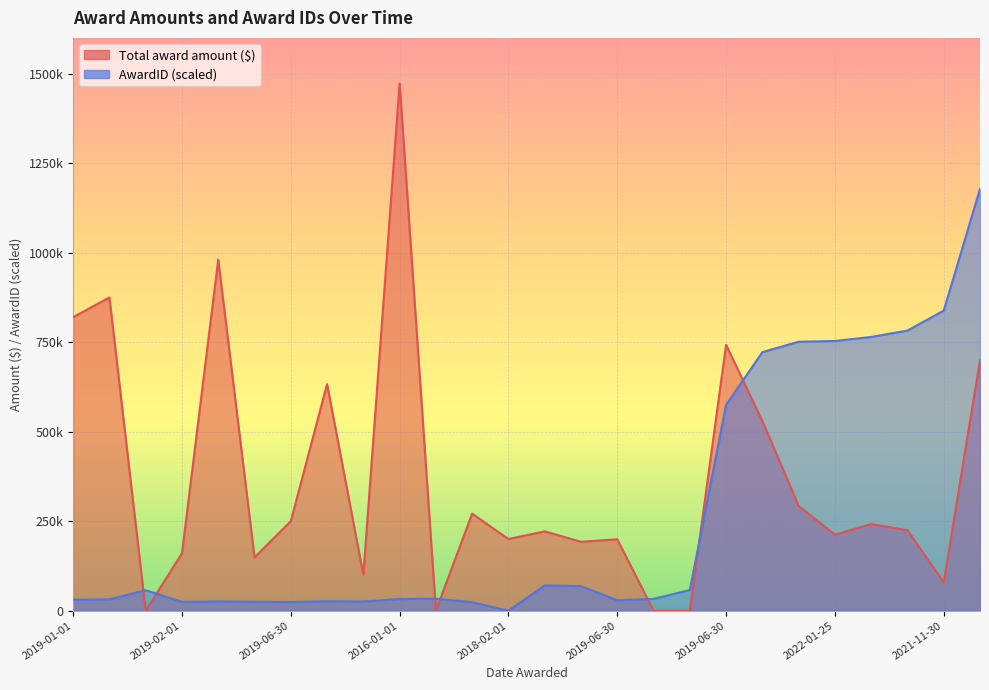

What is the maximum value for Total award amount ($)?

1472717.0